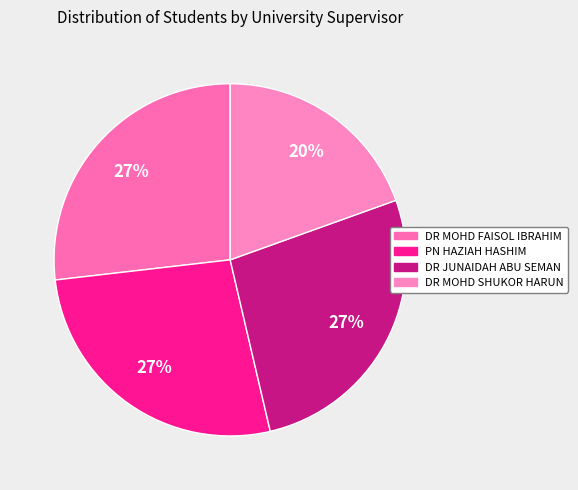

Rank the categories by value from lowest to highest.

DR MOHD SHUKOR HARUN, DR MOHD FAISOL IBRAHIM, PN HAZIAH HASHIM, DR JUNAIDAH ABU SEMAN